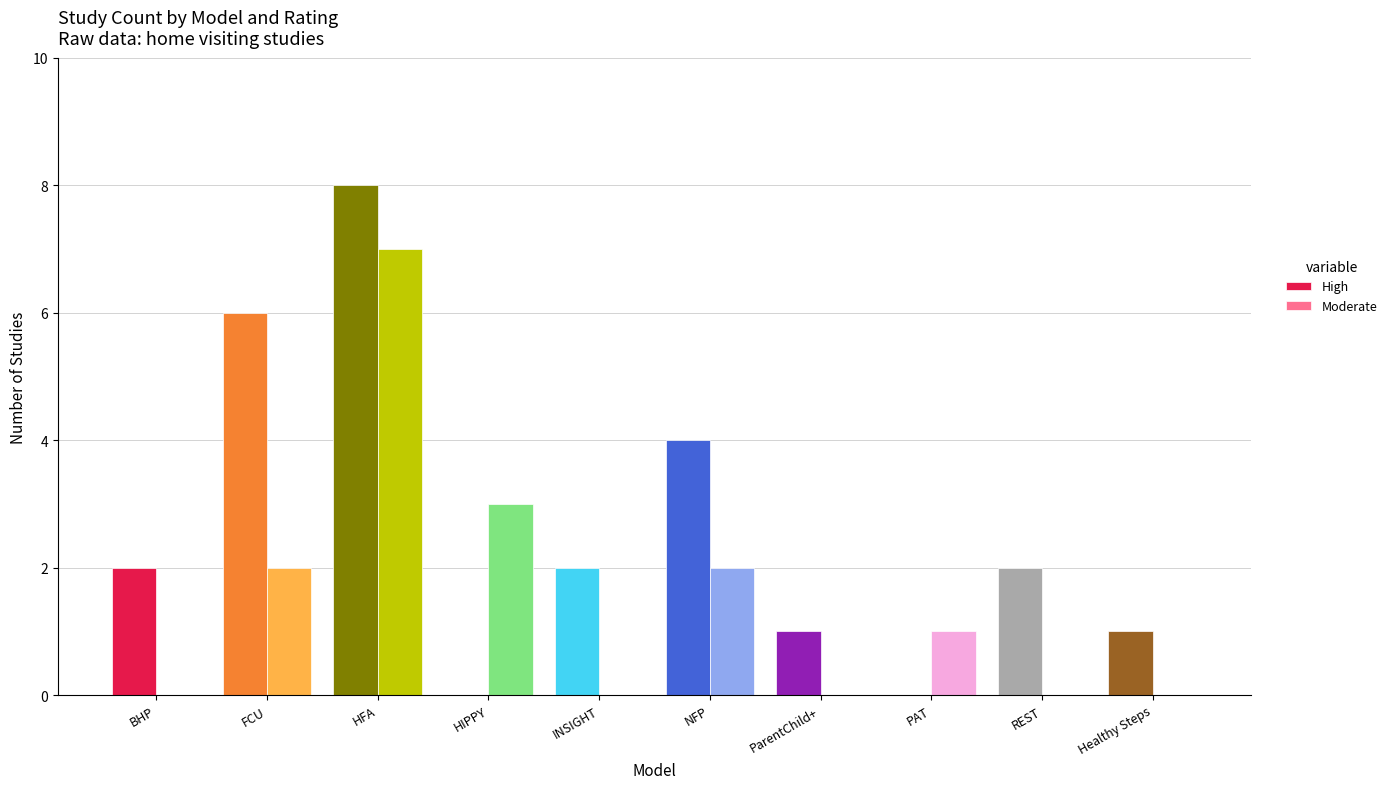

What are all the series names shown in the legend?

High, Moderate